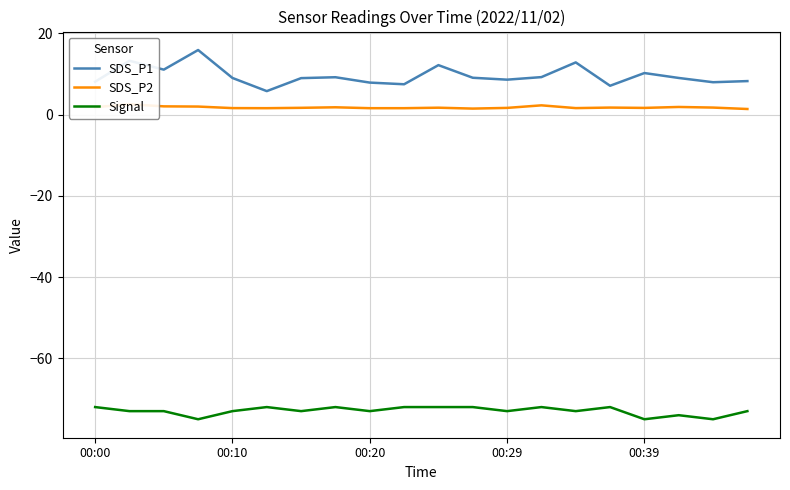

True or false: Signal and SDS_P2 intersect in this chart.

False